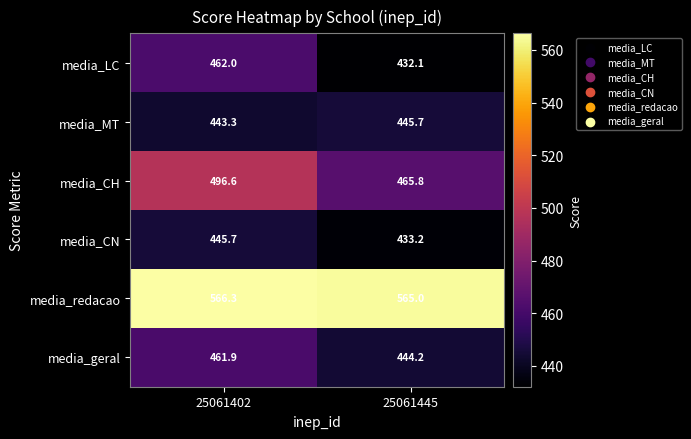

List the labels in order of media_LC value, smallest first.

25061445, 25061402